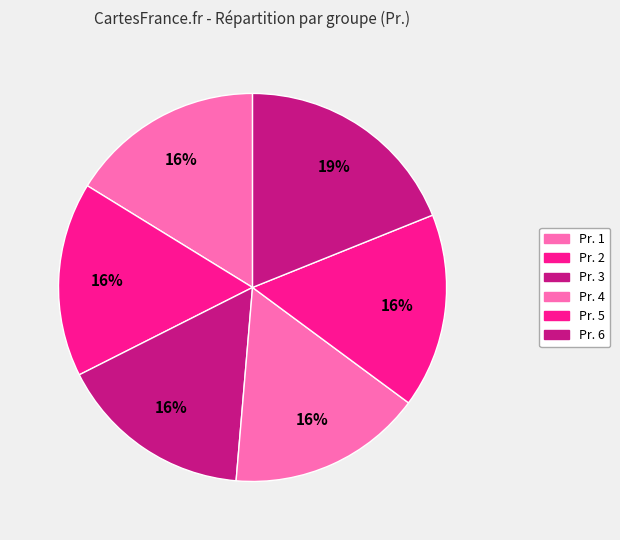

How many segments does this pie chart have?

6